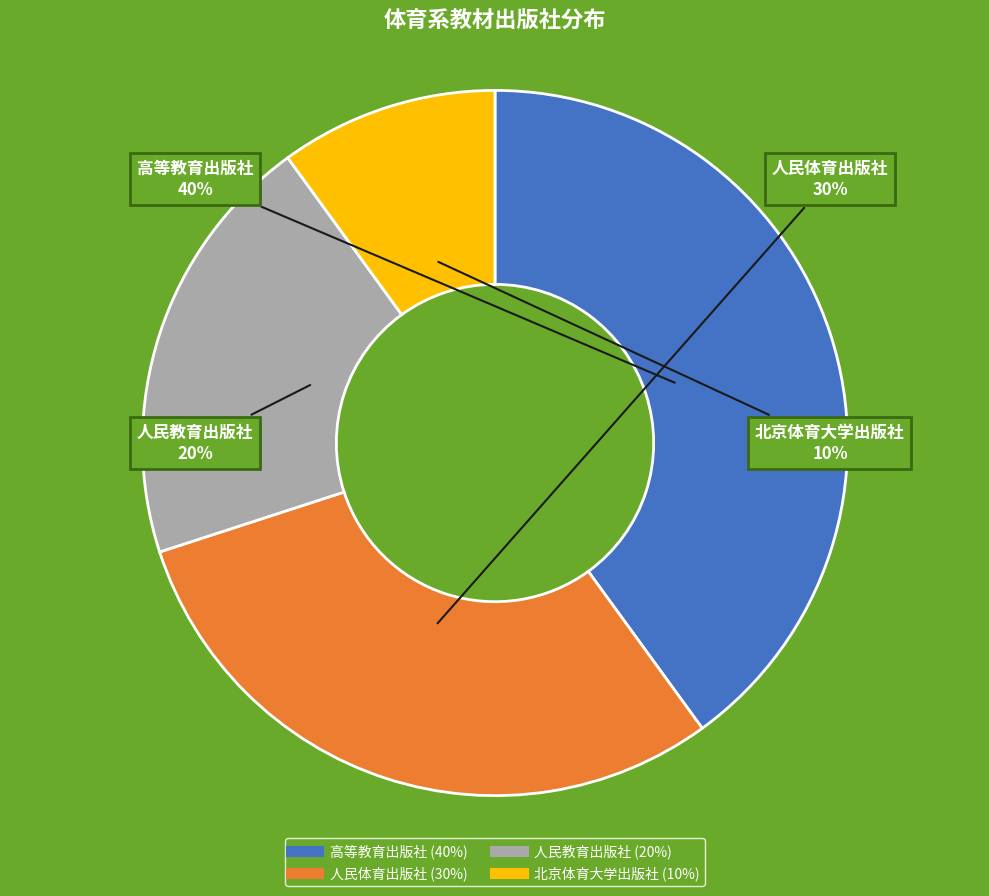

To the nearest percent, what is the average slice percentage?

25%